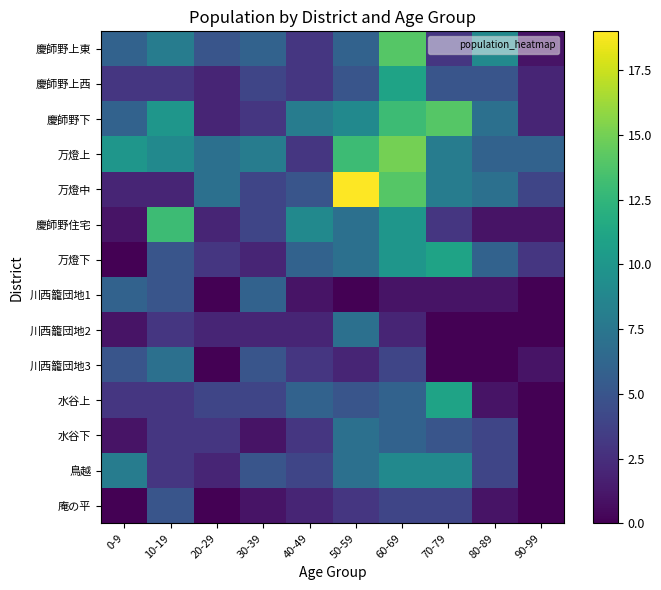

Reading left to right, what are all the values shown in this chart?

慶師野上東: 0-9=6	10-19=8	20-29=5	30-39=6	40-49=3	50-59=6	60-69=14	70-79=3	80-89=9	90-99=1
慶師野上西: 0-9=3	10-19=3	20-29=2	30-39=4	40-49=3	50-59=5	60-69=11	70-79=5	80-89=5	90-99=2
慶師野下: 0-9=6	10-19=10	20-29=2	30-39=3	40-49=8	50-59=9	60-69=13	70-79=14	80-89=7	90-99=2
万燈上: 0-9=10	10-19=9	20-29=7	30-39=8	40-49=3	50-59=13	60-69=15	70-79=8	80-89=6	90-99=6
万燈中: 0-9=2	10-19=2	20-29=7	30-39=4	40-49=5	50-59=19	60-69=14	70-79=8	80-89=7	90-99=4
慶師野住宅: 0-9=1	10-19=13	20-29=2	30-39=4	40-49=9	50-59=7	60-69=10	70-79=3	80-89=1	90-99=1
万燈下: 0-9=0	10-19=5	20-29=3	30-39=2	40-49=6	50-59=7	60-69=10	70-79=11	80-89=6	90-99=3
川西籠団地1: 0-9=6	10-19=5	20-29=0	30-39=6	40-49=1	50-59=0	60-69=1	70-79=1	80-89=1	90-99=0
川西籠団地2: 0-9=1	10-19=3	20-29=2	30-39=2	40-49=2	50-59=7	60-69=2	70-79=0	80-89=0	90-99=0
川西籠団地3: 0-9=5	10-19=7	20-29=0	30-39=5	40-49=3	50-59=2	60-69=4	70-79=0	80-89=0	90-99=1
水谷上: 0-9=3	10-19=3	20-29=4	30-39=4	40-49=6	50-59=5	60-69=6	70-79=11	80-89=1	90-99=0
水谷下: 0-9=1	10-19=3	20-29=3	30-39=1	40-49=3	50-59=7	60-69=6	70-79=5	80-89=4	90-99=0
鳥越: 0-9=8	10-19=3	20-29=2	30-39=5	40-49=4	50-59=7	60-69=9	70-79=9	80-89=4	90-99=0
庵の平: 0-9=0	10-19=5	20-29=0	30-39=1	40-49=2	50-59=3	60-69=4	70-79=4	80-89=1	90-99=0